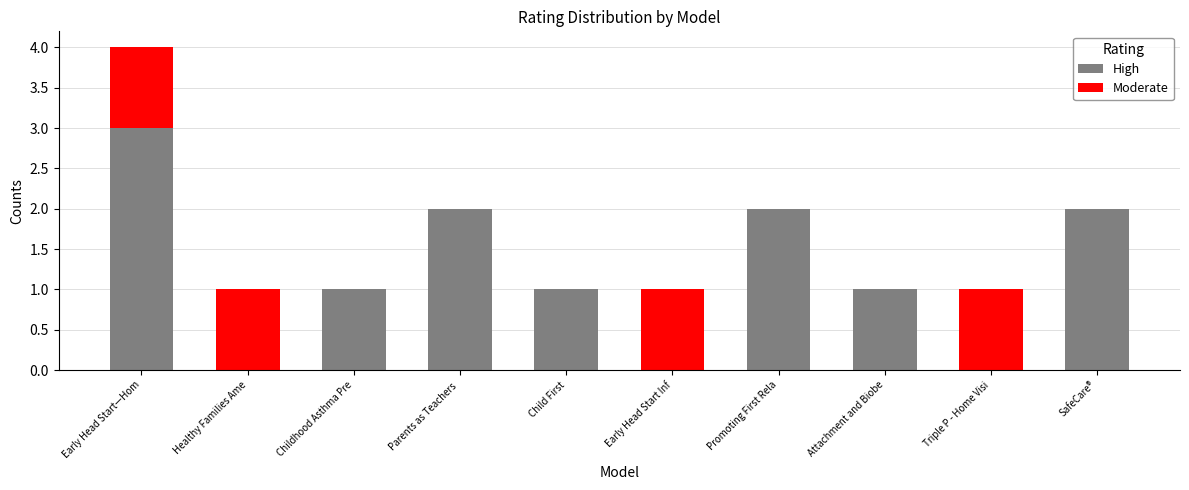

Where does the High series first go above 1?

Early Head Start—Hom